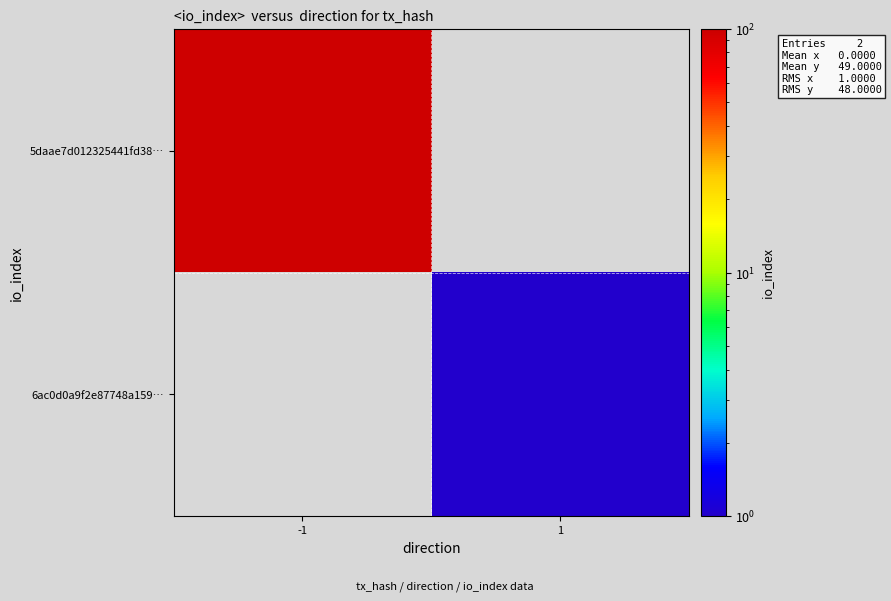

Reading left to right, what are all the values shown in this chart?

5daae7d012325441fd38…: -1=97	1=0
6ac0d0a9f2e87748a159…: -1=0	1=1